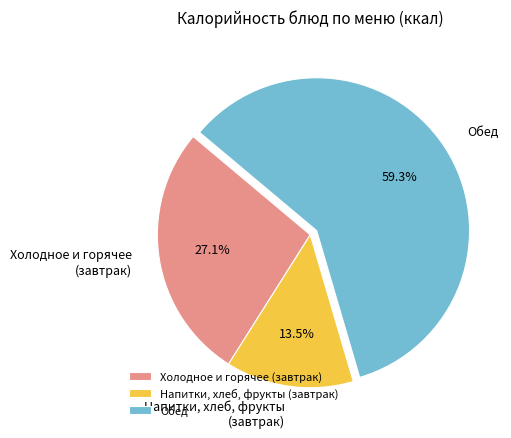

How many slices are in this pie chart?

3